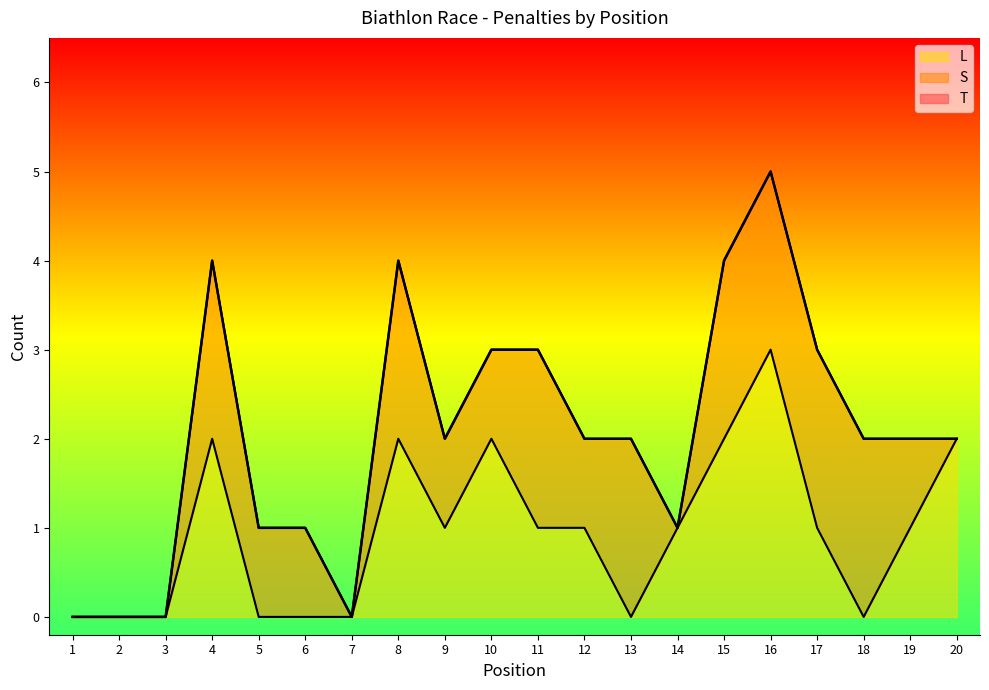

What is the value of the T point at the 16th from the left?

5